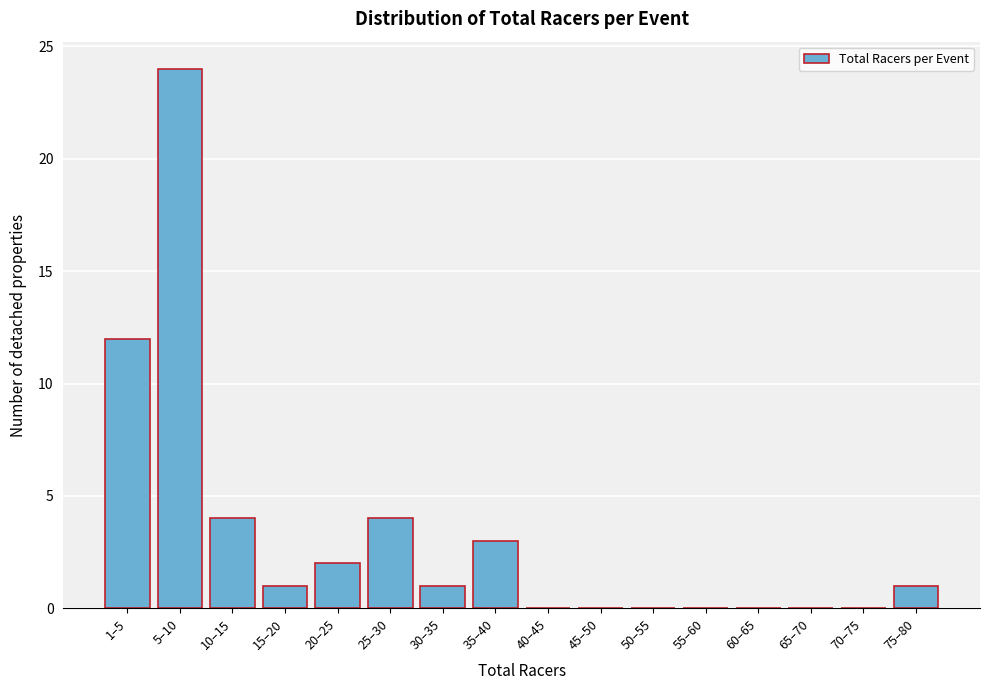

Reading right to left, extract all data points from this chart.

75–80=1	70–75=0	65–70=0	60–65=0	55–60=0	50–55=0	45–50=0	40–45=0	35–40=3	30–35=1	25–30=4	20–25=2	15–20=1	10–15=4	5–10=24	1–5=12